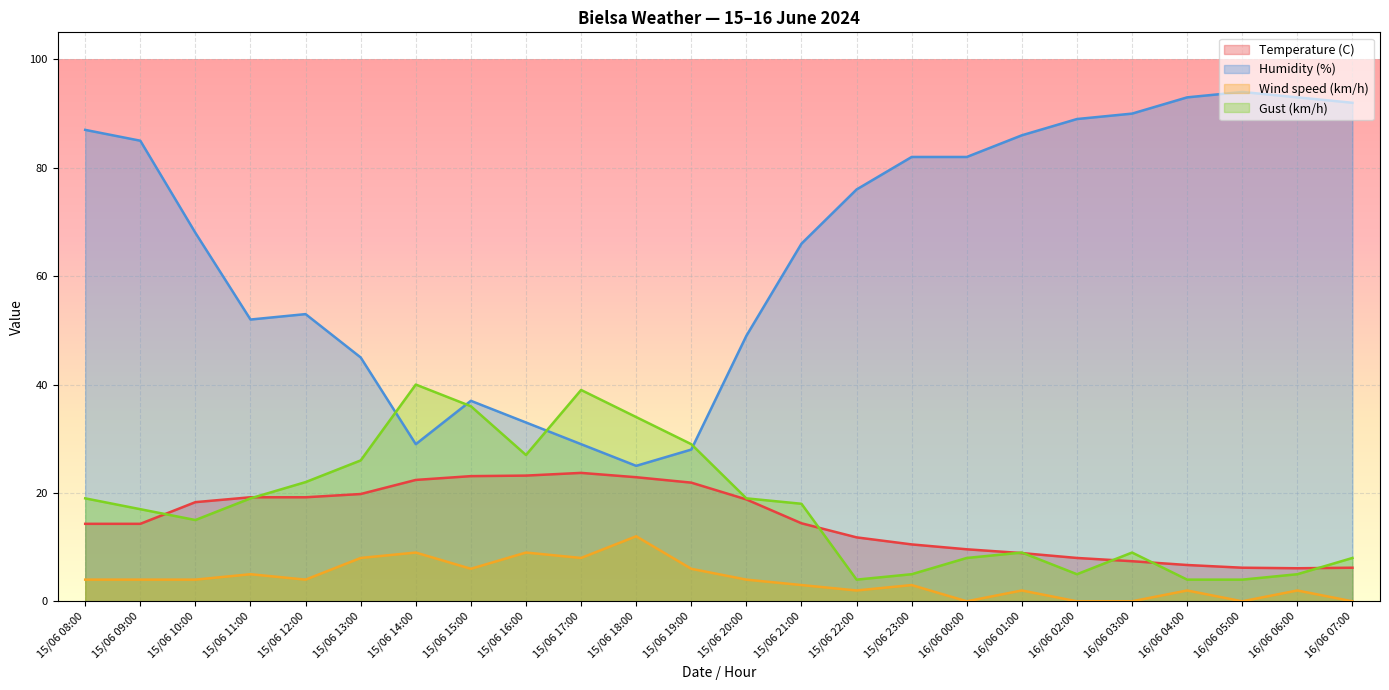

What are all the series names shown in the legend?

Temperature (C), Humidity (%), Wind speed (km/h), Gust (km/h)